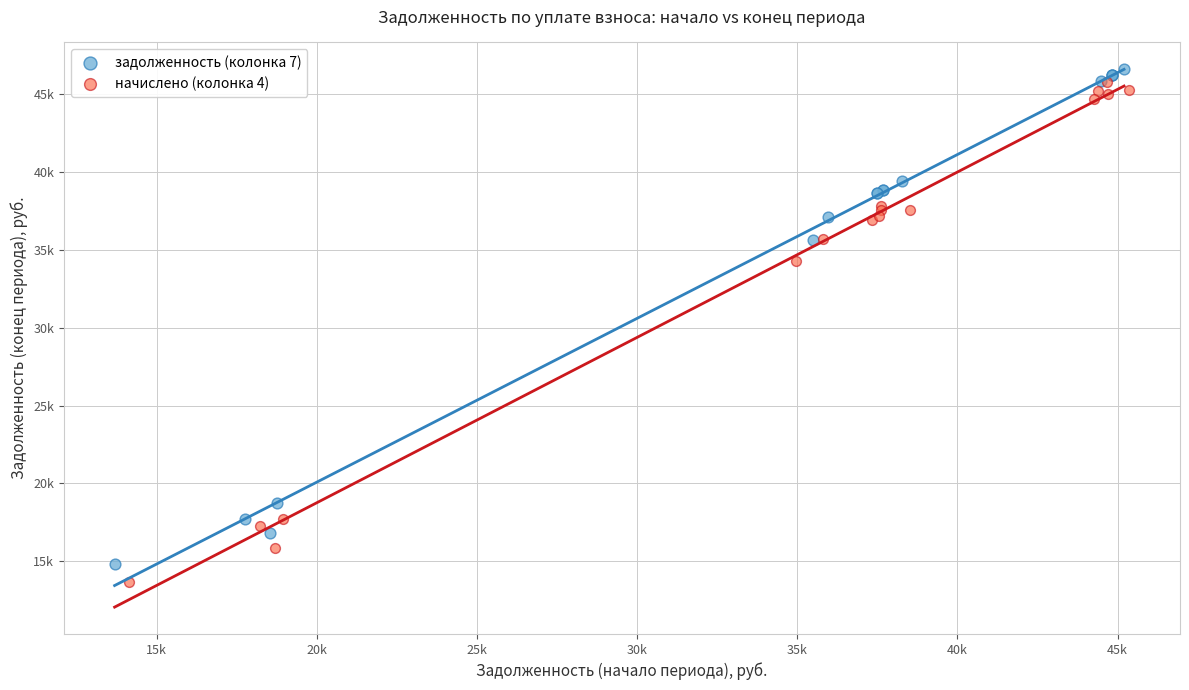

What are all the series names shown in the legend?

задолженность (колонка 7), начислено (колонка 4)